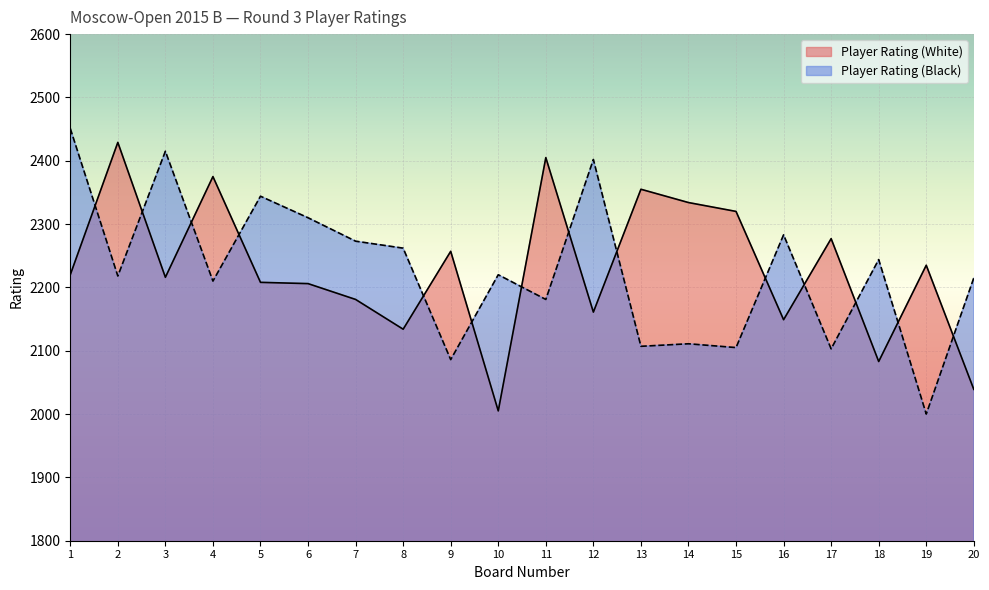

Reading left to right, extract all data points from this chart.

Player Rating (White): 1=2220	2=2429	3=2216	4=2375	5=2208	6=2206	7=2181	8=2134	9=2257	10=2005	11=2405	12=2161	13=2355	14=2334	15=2320	16=2149	17=2277	18=2083	19=2235	20=2039
Player Rating (Black): 1=2451	2=2218	3=2415	4=2210	5=2344	6=2310	7=2273	8=2262	9=2086	10=2220	11=2181	12=2402	13=2107	14=2111	15=2105	16=2283	17=2103	18=2244	19=2000	20=2215